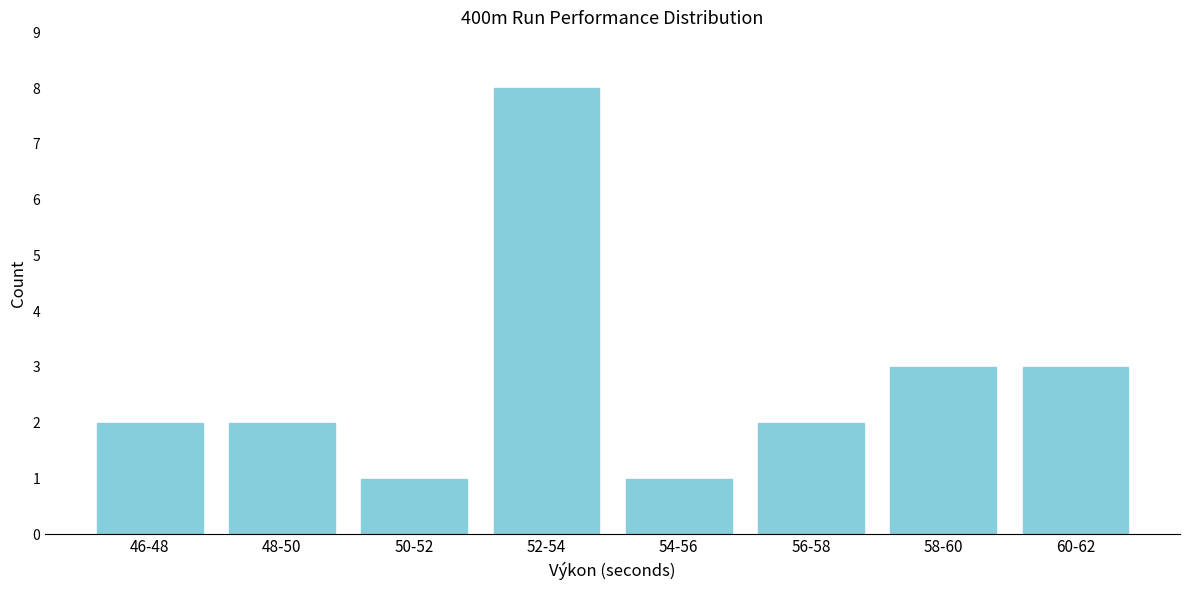

Reading left to right, transcribe all the data shown in this chart.

46-48=2	48-50=2	50-52=1	52-54=8	54-56=1	56-58=2	58-60=3	60-62=3